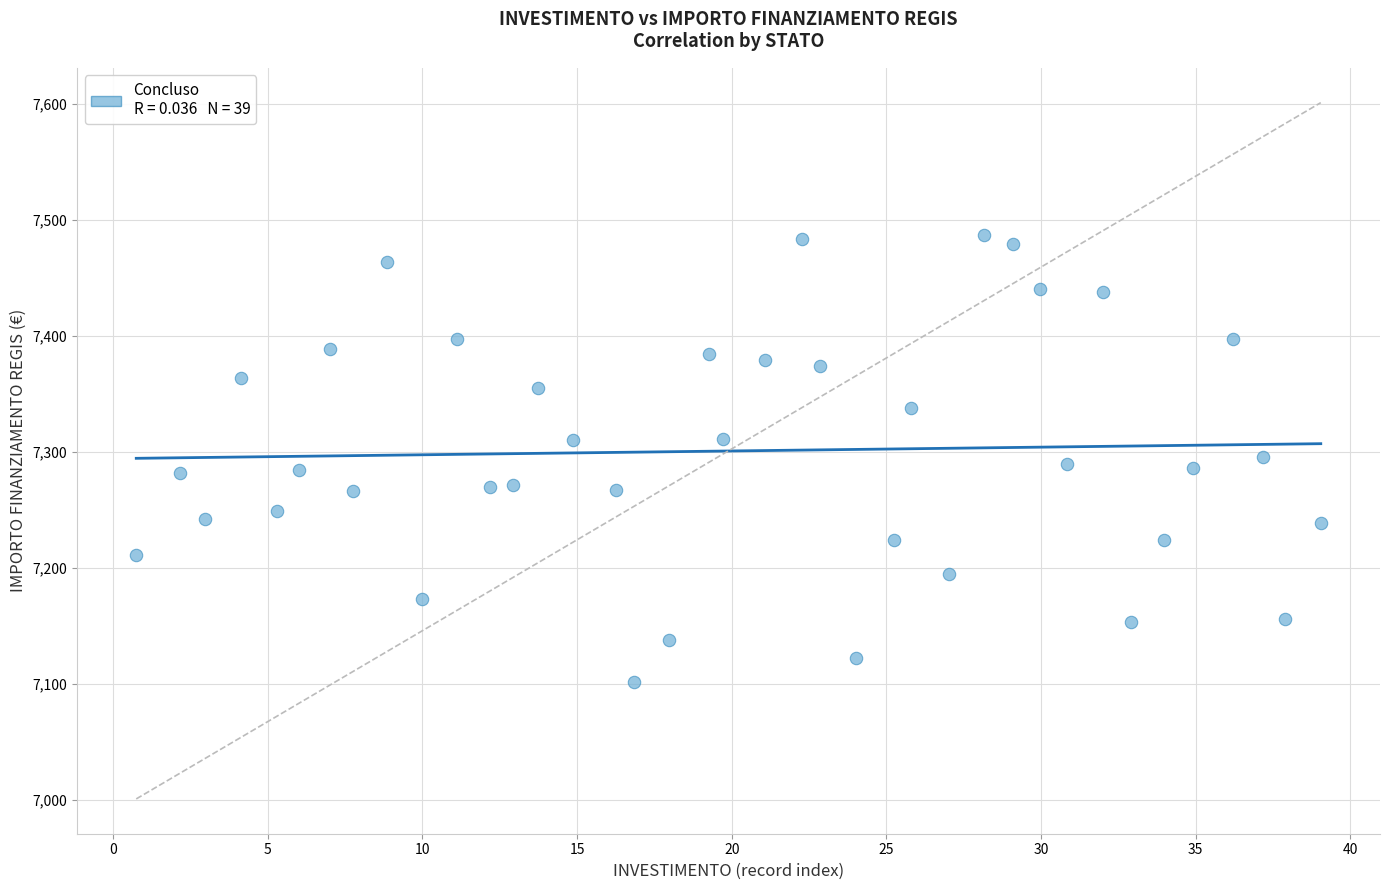

What is the range of X values (max minus min)?

38.3